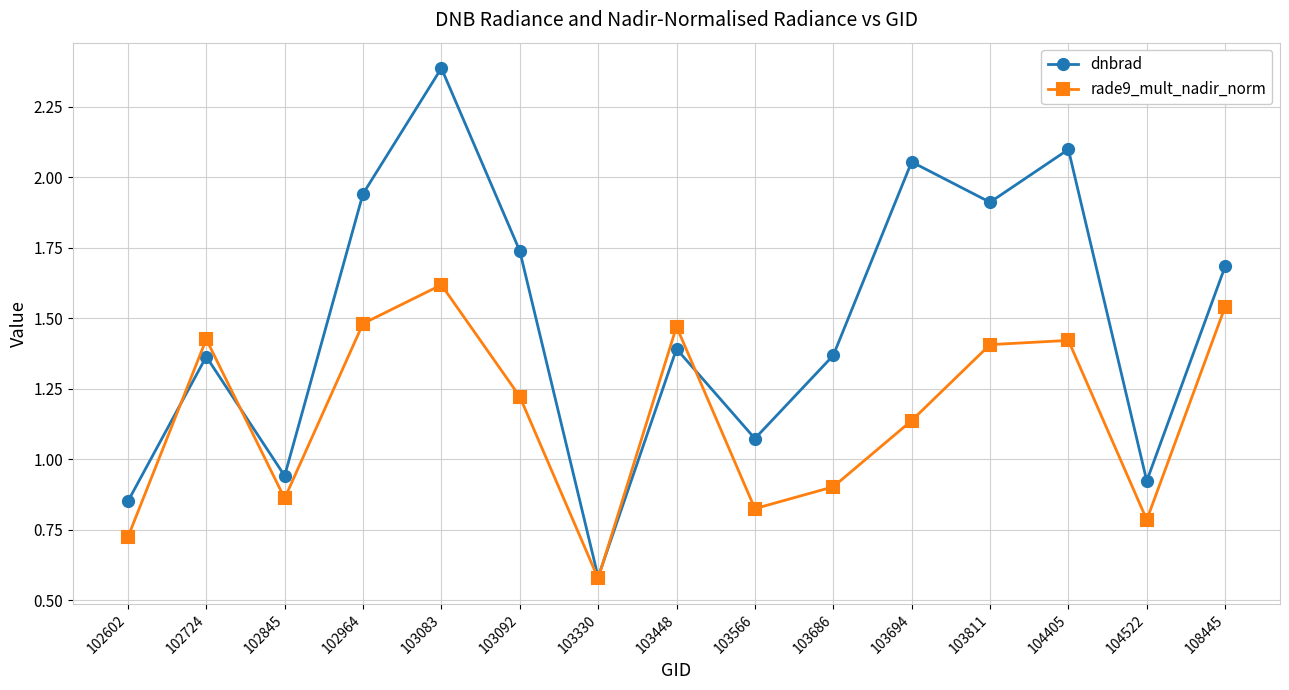

How many distinct data groups are displayed?

2